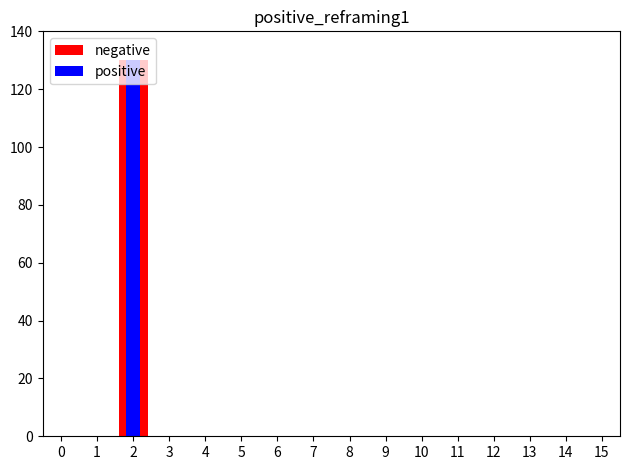

Which label corresponds to the smallest value in the chart?

5